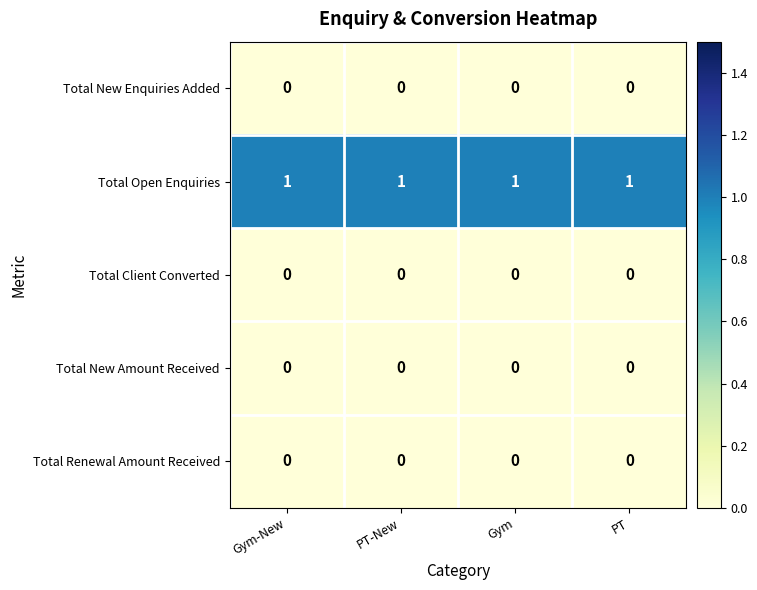

Which series has the largest total across all categories?

Total Open Enquiries